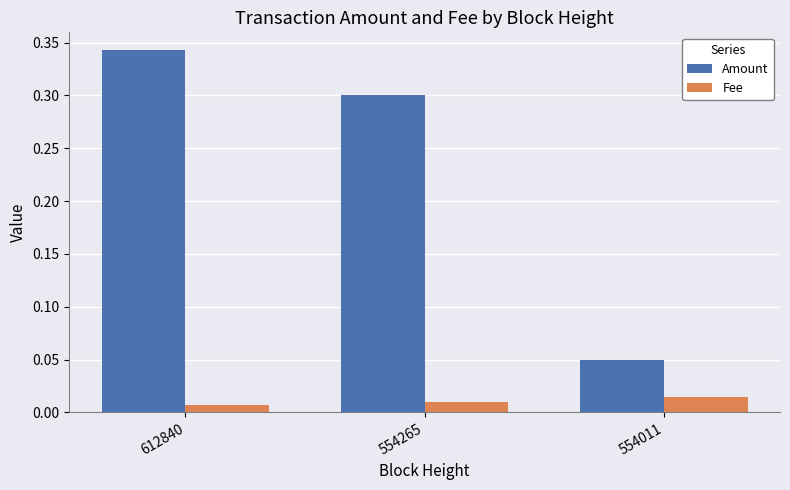

At 554265, list the series in order from smallest to largest.

Fee, Amount